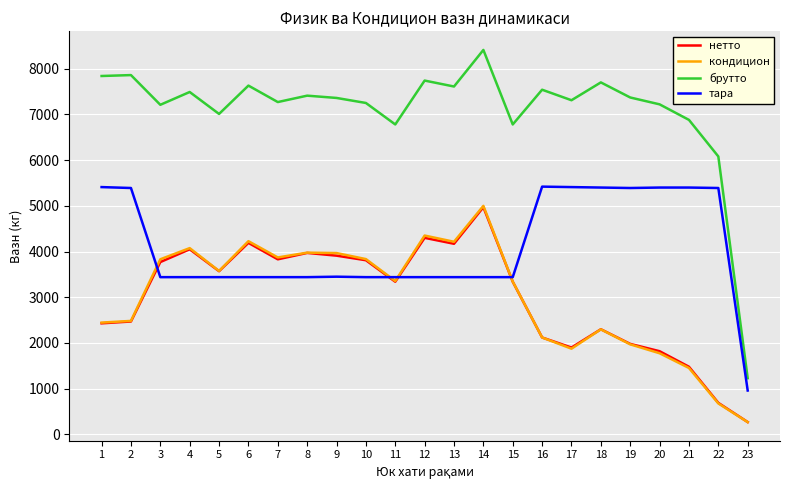

At which category is the sum across all series the highest?

14